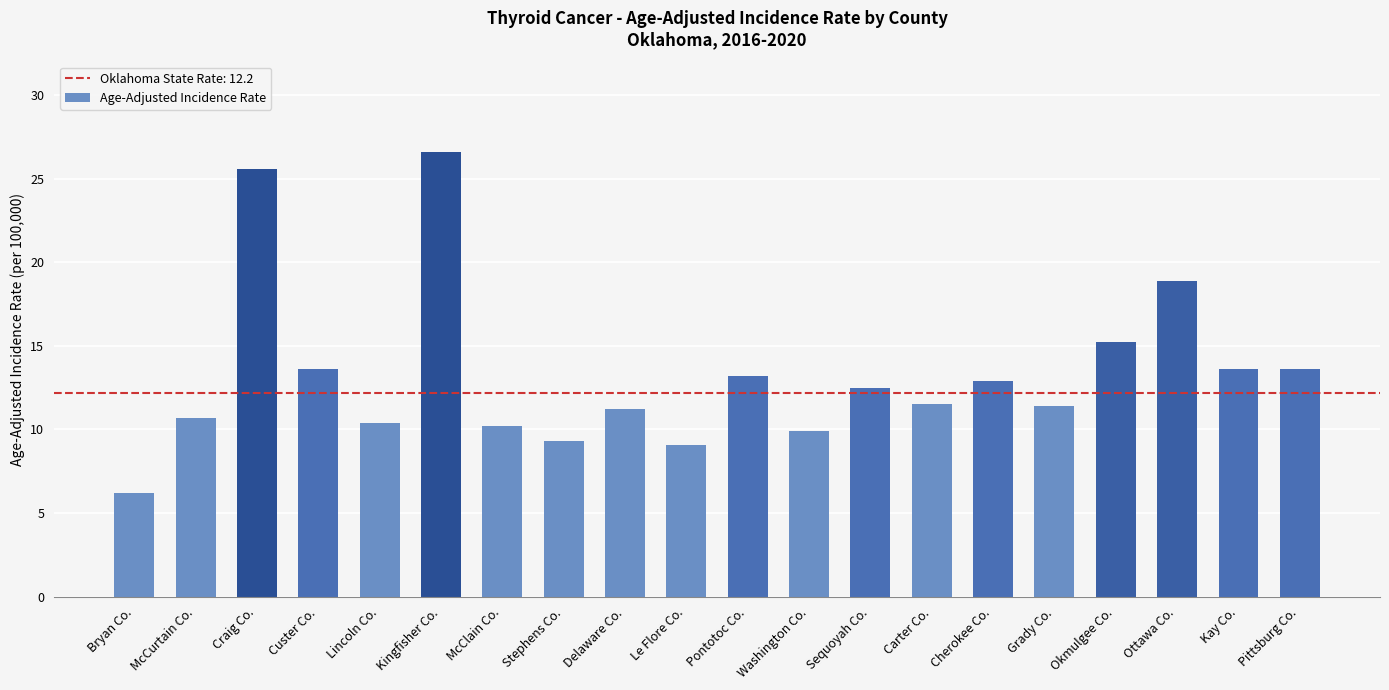

What is the sum of all values?

265.6